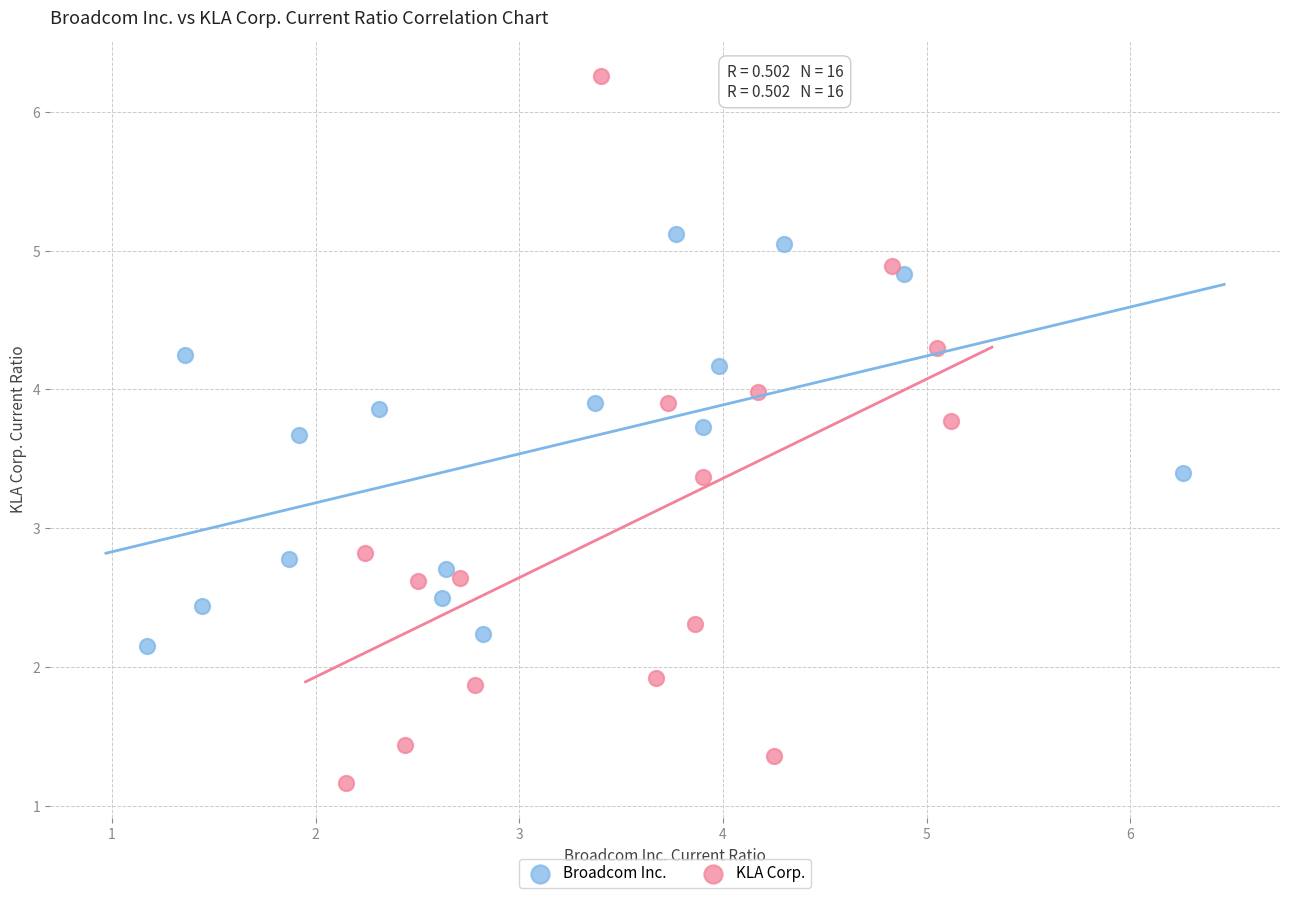

Which series has the largest Y range (max minus min)?

KLA Corp.